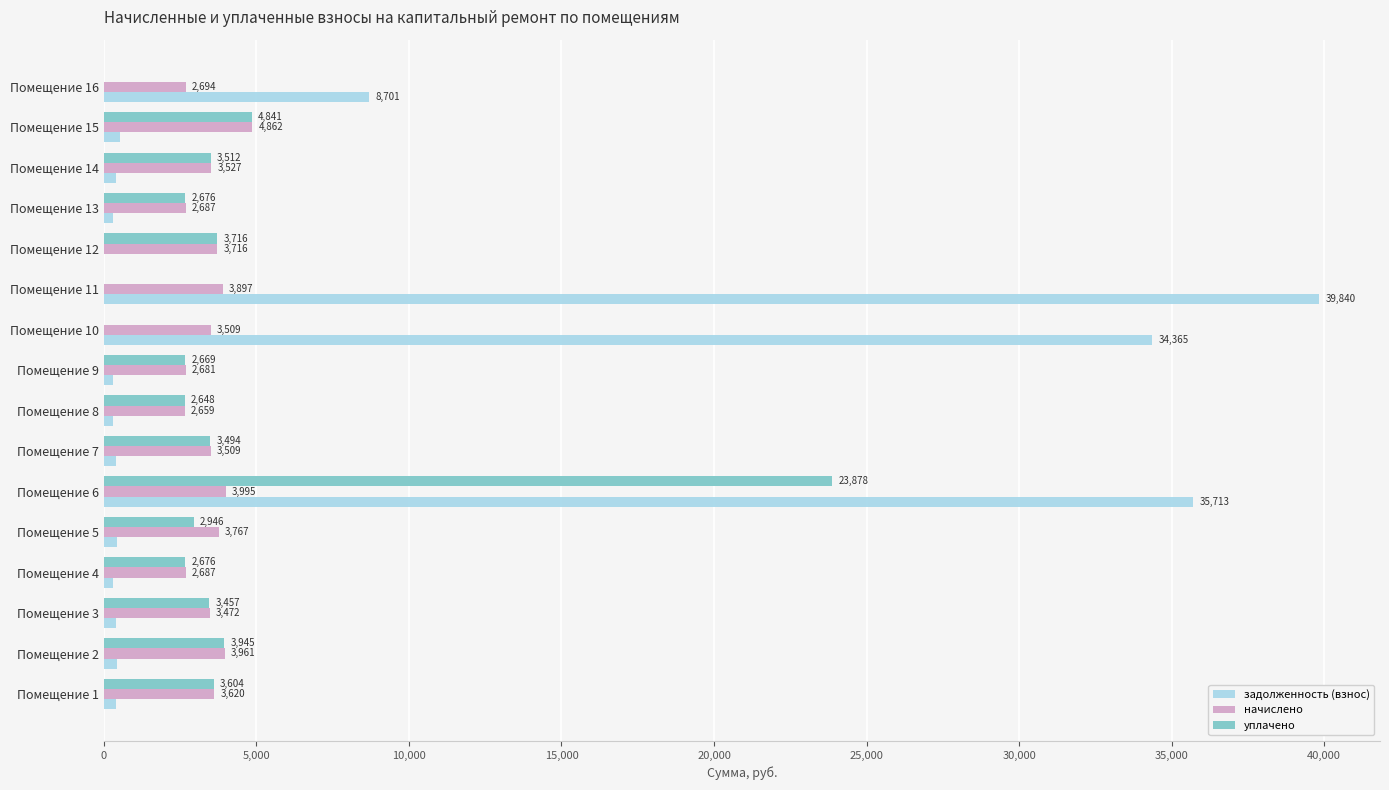

How many values in the начислено series exceed 3527?

8